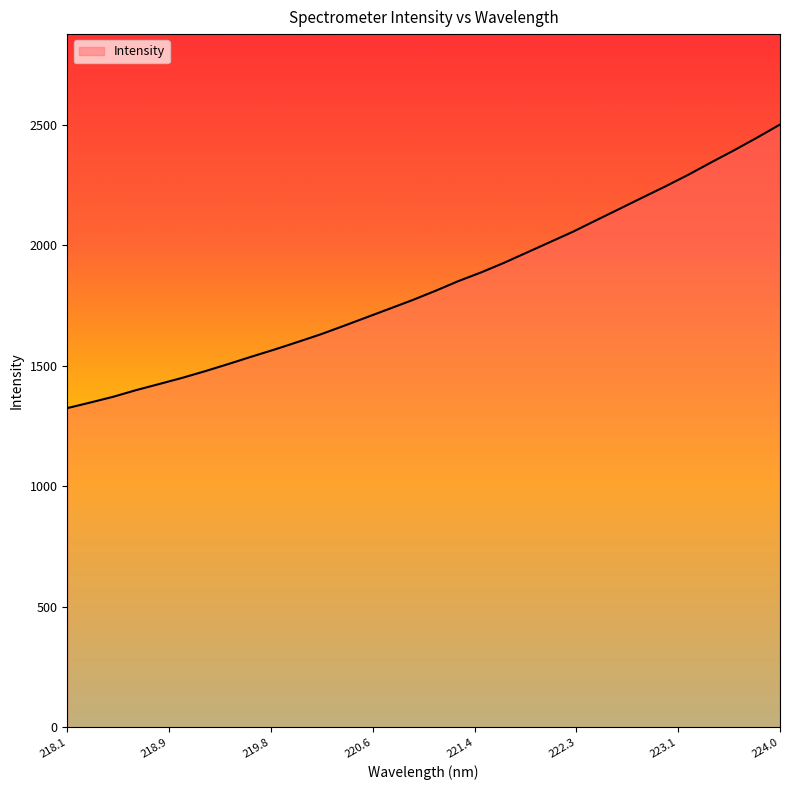

What is the minimum value shown in the chart?

1324.5